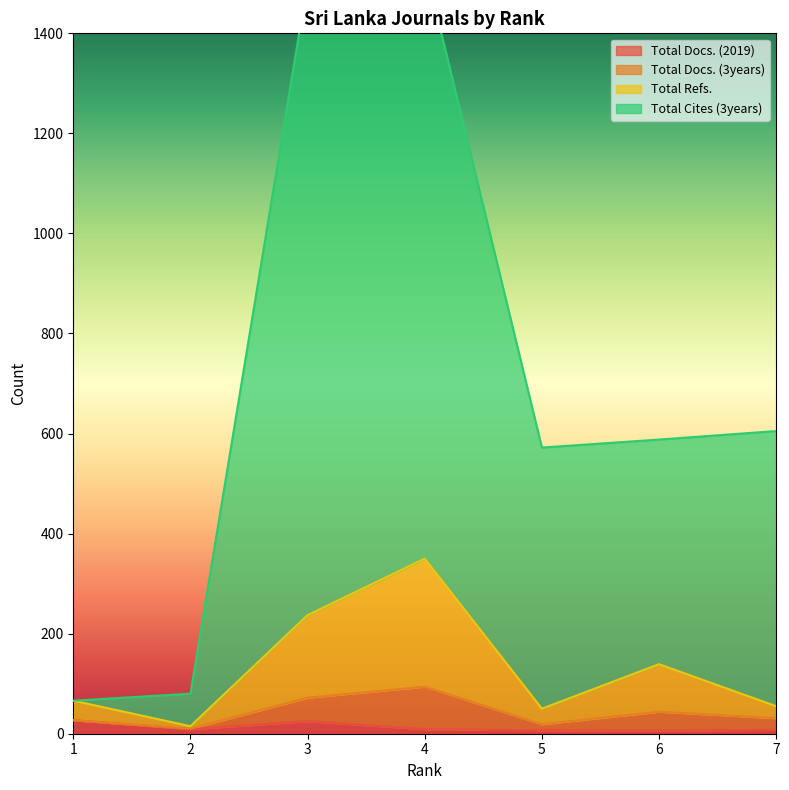

True or false: Total Refs. and Total Docs. (2019) intersect in this chart.

False